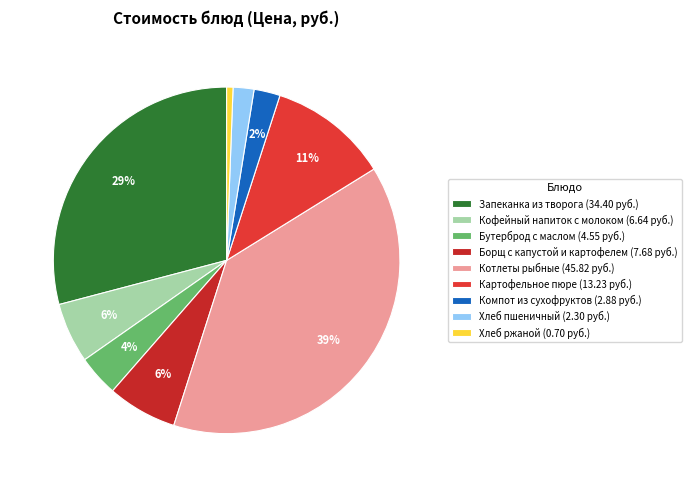

How many slices are in this pie chart?

9